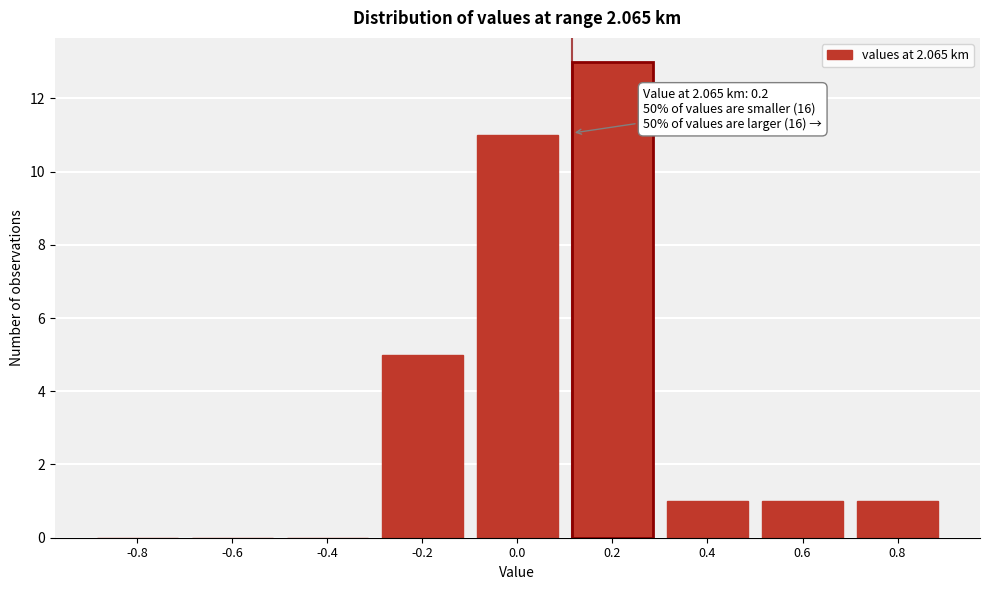

Reading right to left, extract all data points from this chart.

0.8=1	0.6=1	0.4=1	0.2=13	0.0=11	-0.2=5	-0.4=0	-0.6=0	-0.8=0